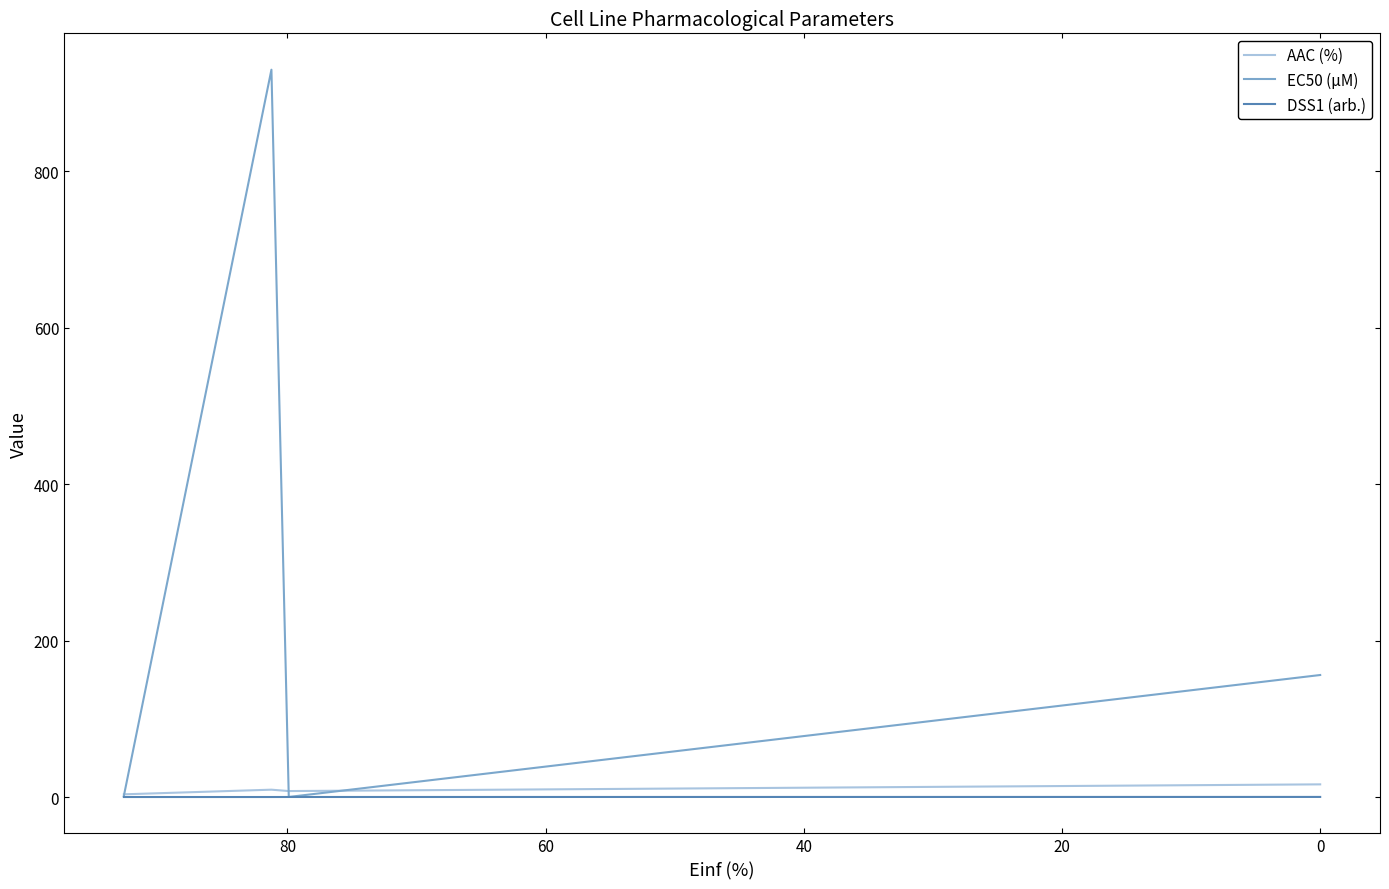

What is the minimum value for AAC (%)?

3.5